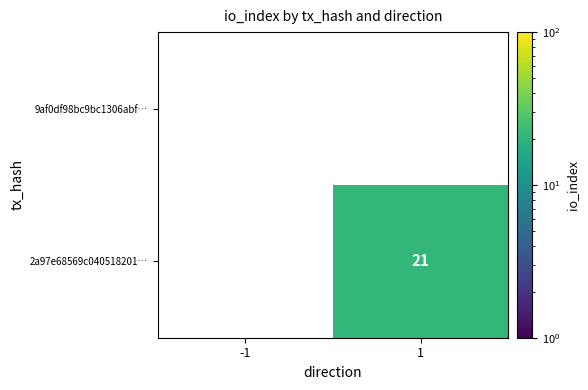

True or false: 2a97e68569c040518201… has a value of 30 at 1.

False